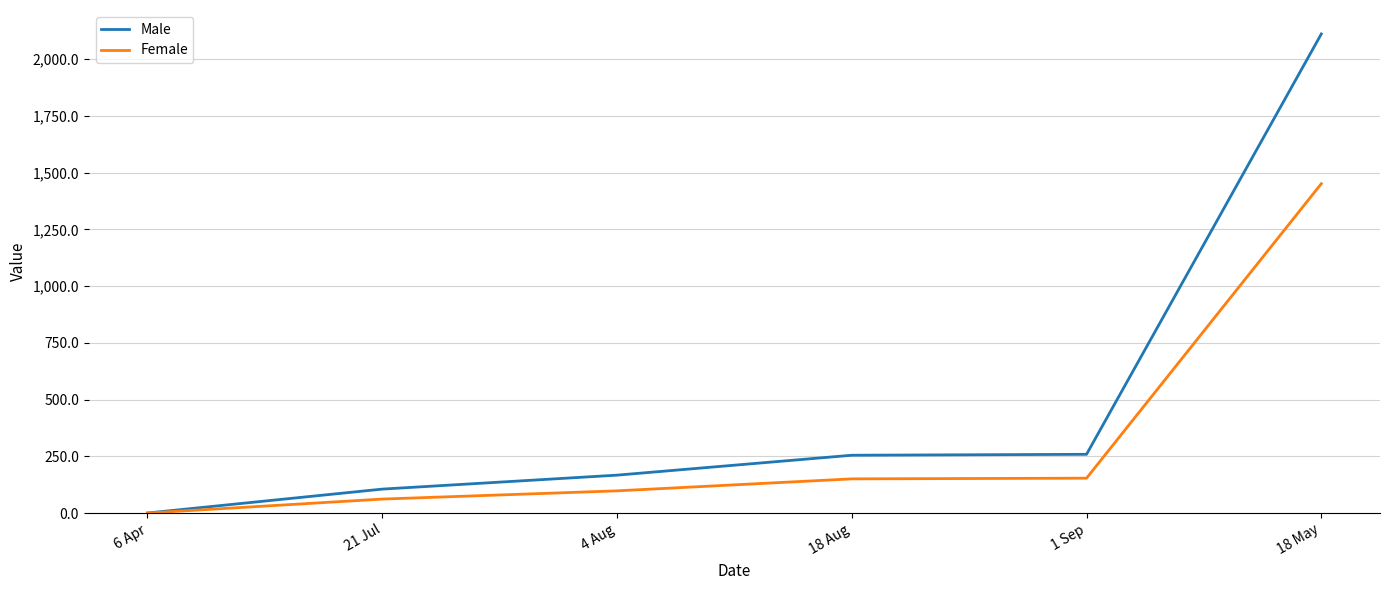

How many lines are shown in the chart?

2